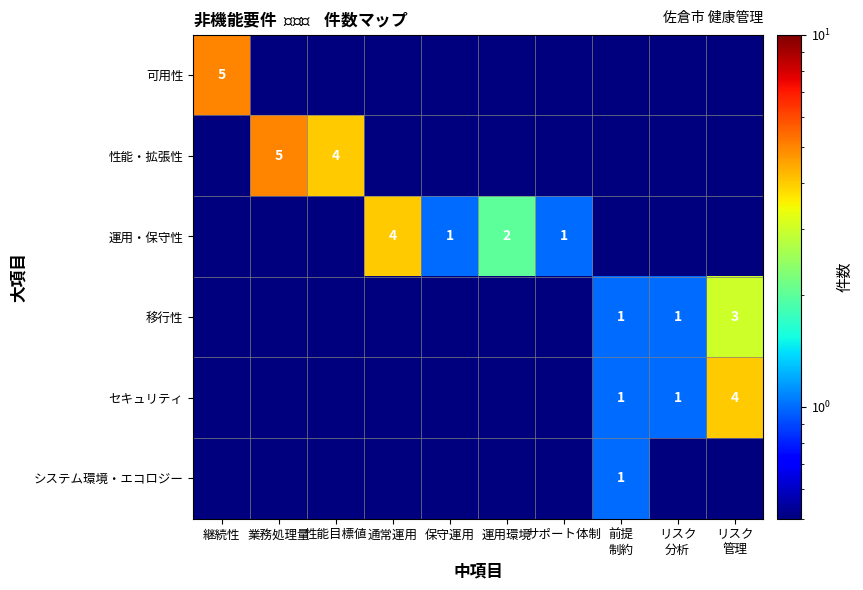

At how many categories does at least one series exceed 2?

5